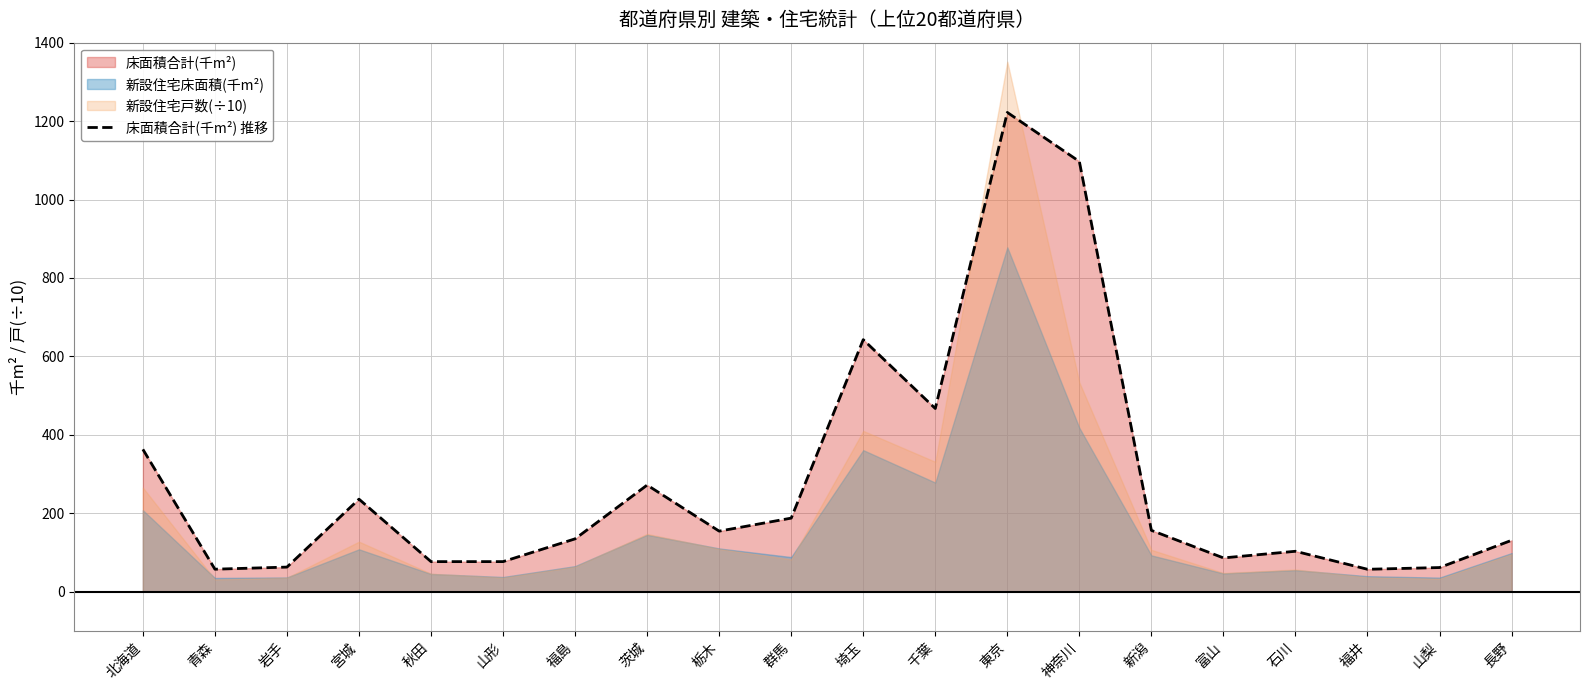

Rank the categories by value from highest to lowest.

東京, 神奈川, 埼玉, 千葉, 北海道, 茨城, 宮城, 群馬, 新潟, 栃木, 福島, 長野, 石川, 富山, 山形, 秋田, 岩手, 山梨, 青森, 福井